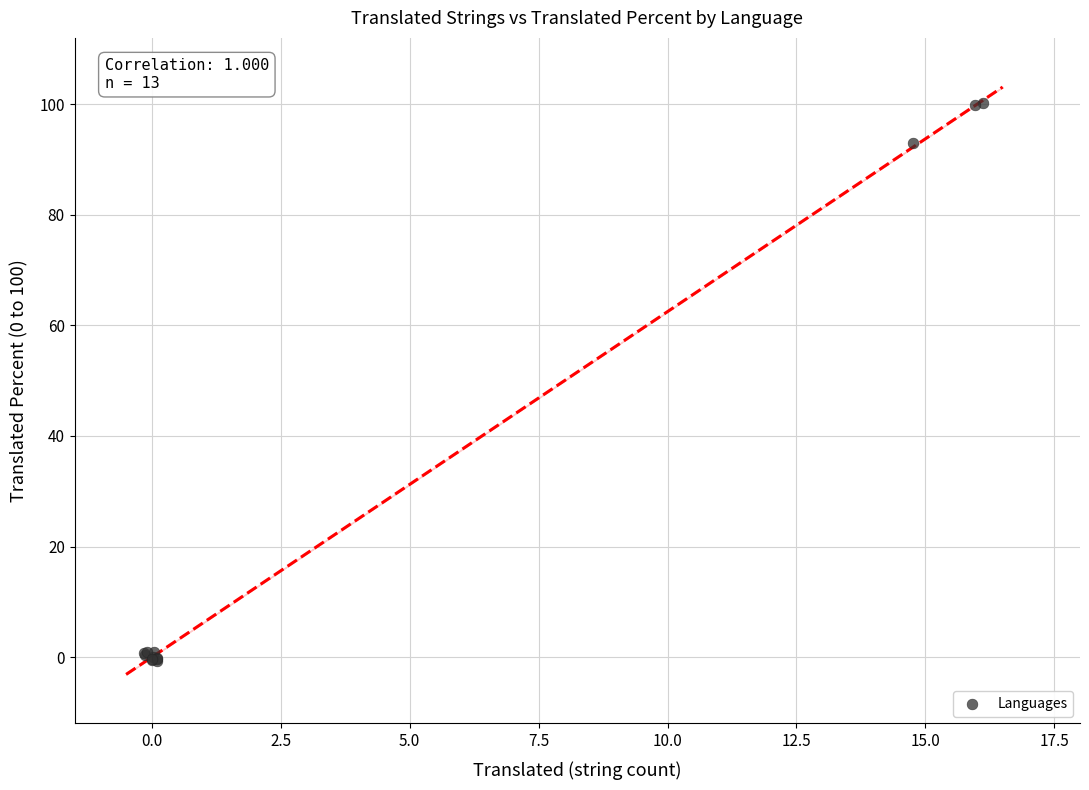

What Y value in the scatter plot is closest to 49?

92.9